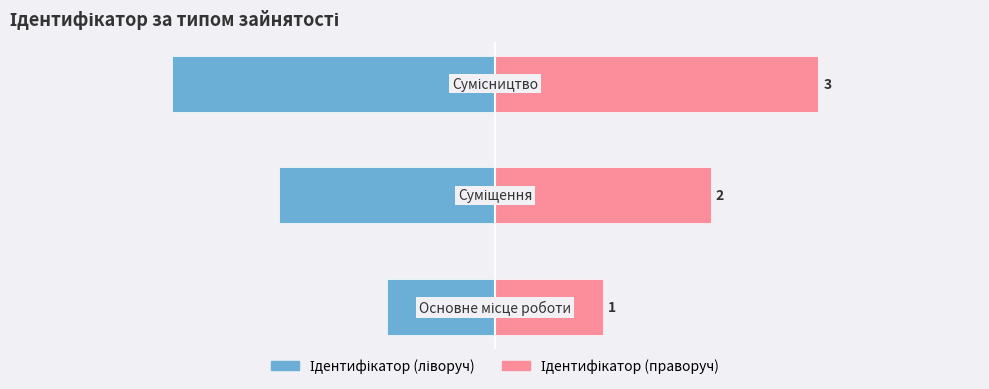

Rank the series at 0 from lowest to highest value.

Ідентифікатор (ліворуч), Ідентифікатор (праворуч)